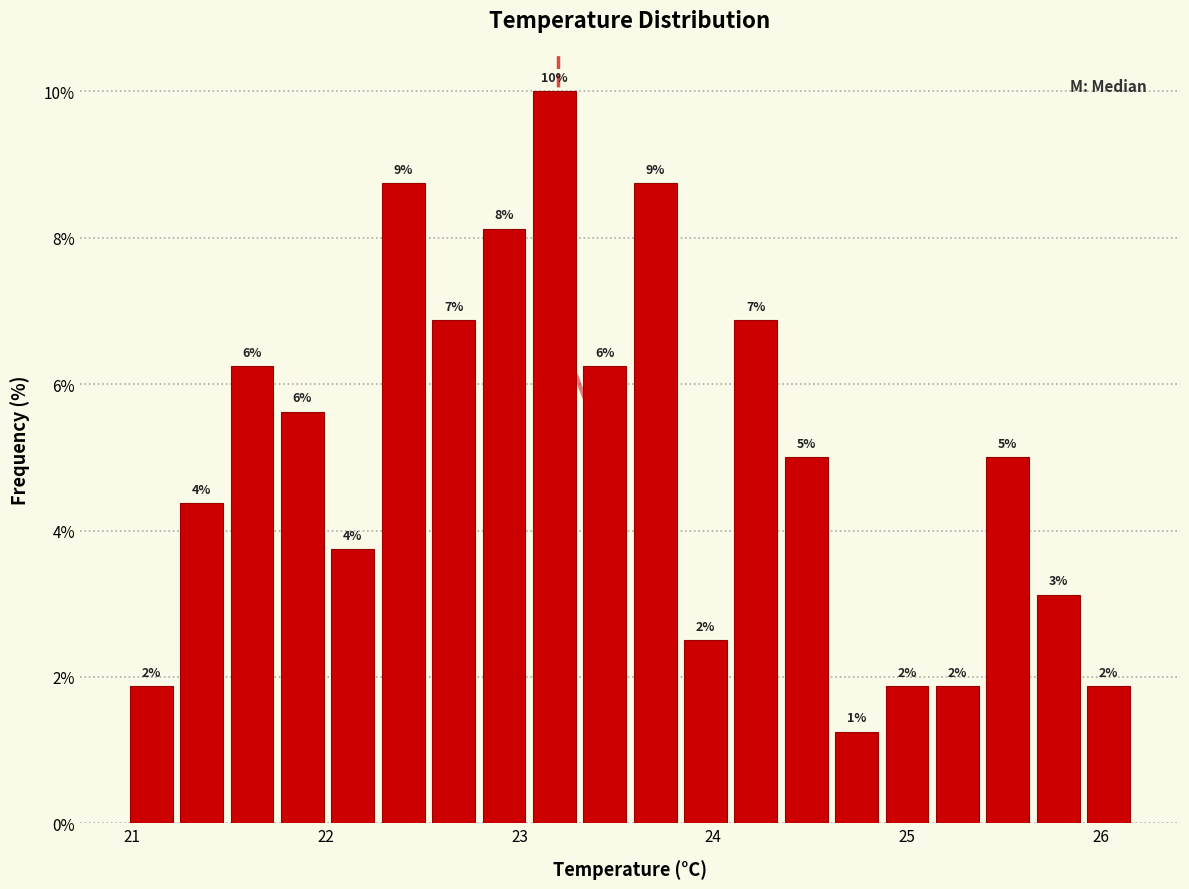

Around what value on the x-axis is the tallest bar? Give the approximate position of its centre, as read against the axis.

23.2